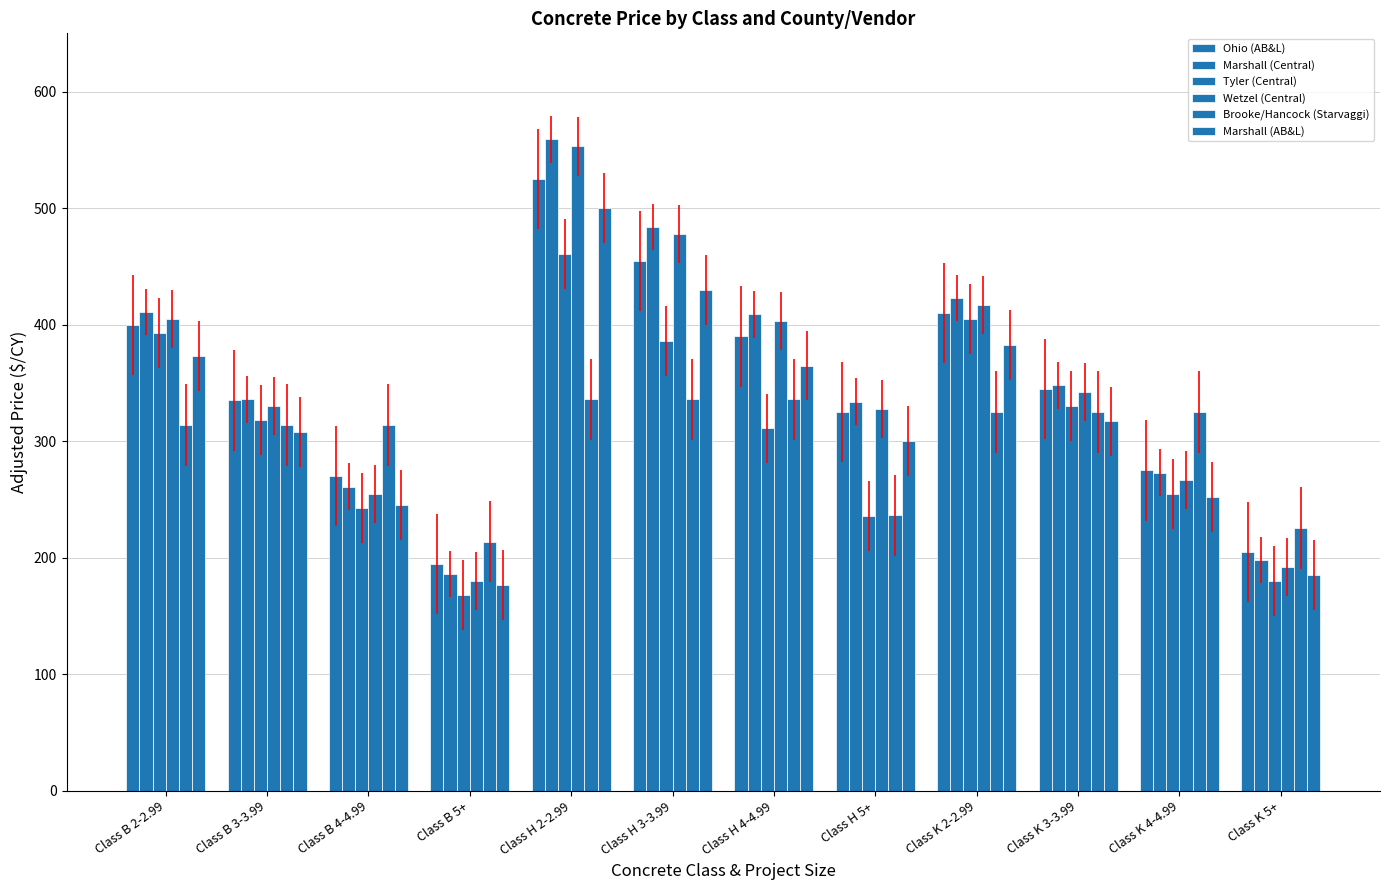

What position from the right is Class H 5+?

5